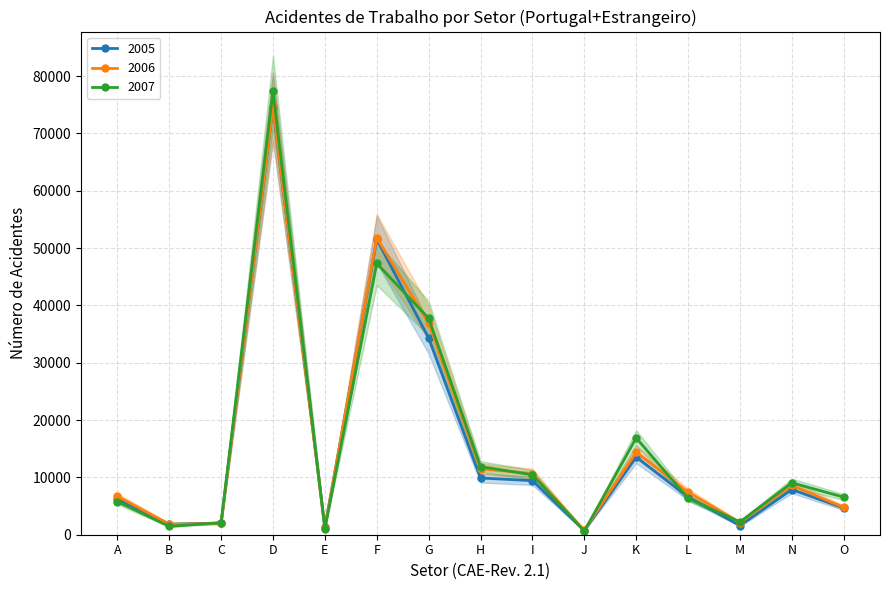

Reading left to right, transcribe all the data shown in this chart.

2005: A=6248	B=1857	C=2029	D=74593	E=1271	F=51538	G=34310	H=9896	I=9430	J=713	K=13559	L=6574	M=1594	N=7881	O=4663
2006: A=6714	B=1831	C=1960	D=74698	E=1141	F=51790	G=36916	H=11496	I=10665	J=793	K=14406	L=7450	M=2125	N=8629	O=4756
2007: A=5771	B=1450	C=2100	D=77423	E=1068	F=47322	G=37754	H=11882	I=10451	J=636	K=16892	L=6339	M=2233	N=9062	O=6554